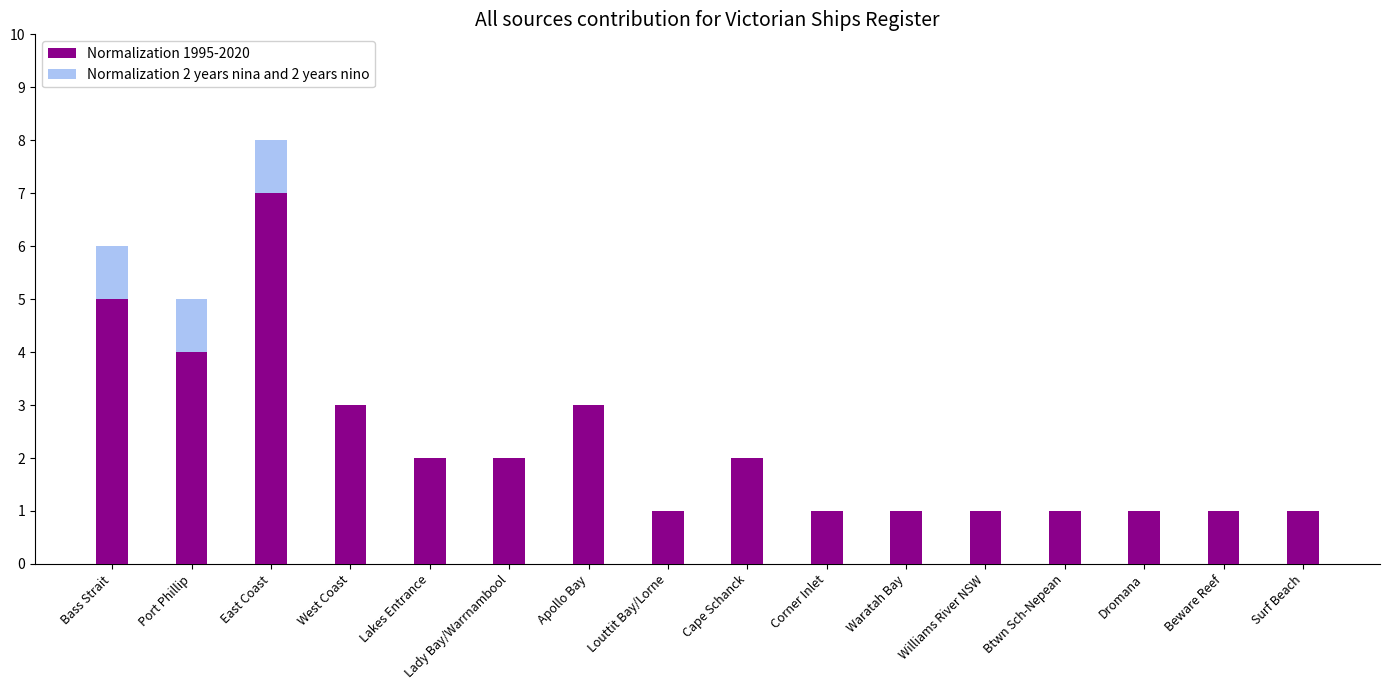

Count the number of categories in the chart.

16